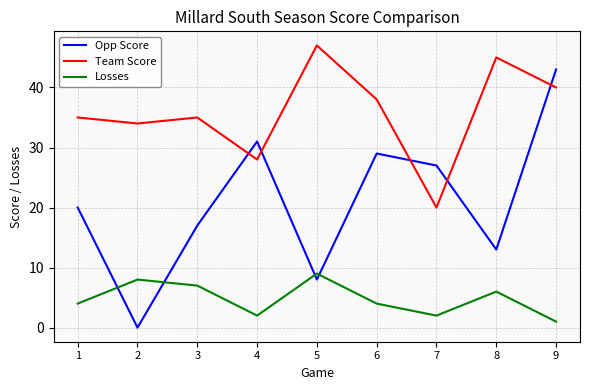

Where is Team Score nearest to the value 33?

2